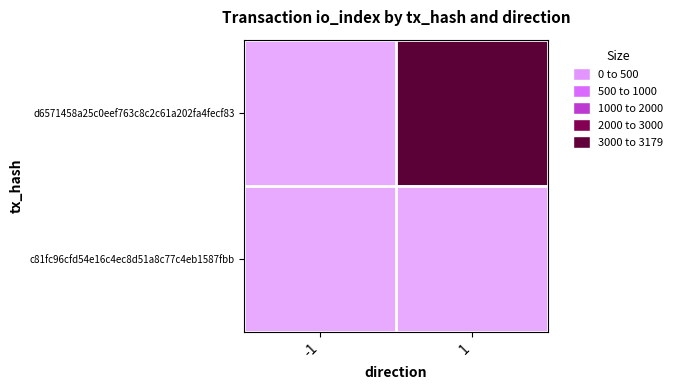

Reading left to right, extract all data points from this chart.

d6571458a25c0eef763c8c2c61a202fa4fecf83: -1=0	1=3179
c81fc96cfd54e16c4ec8d51a8c77c4eb1587fbb: -1=10	1=0